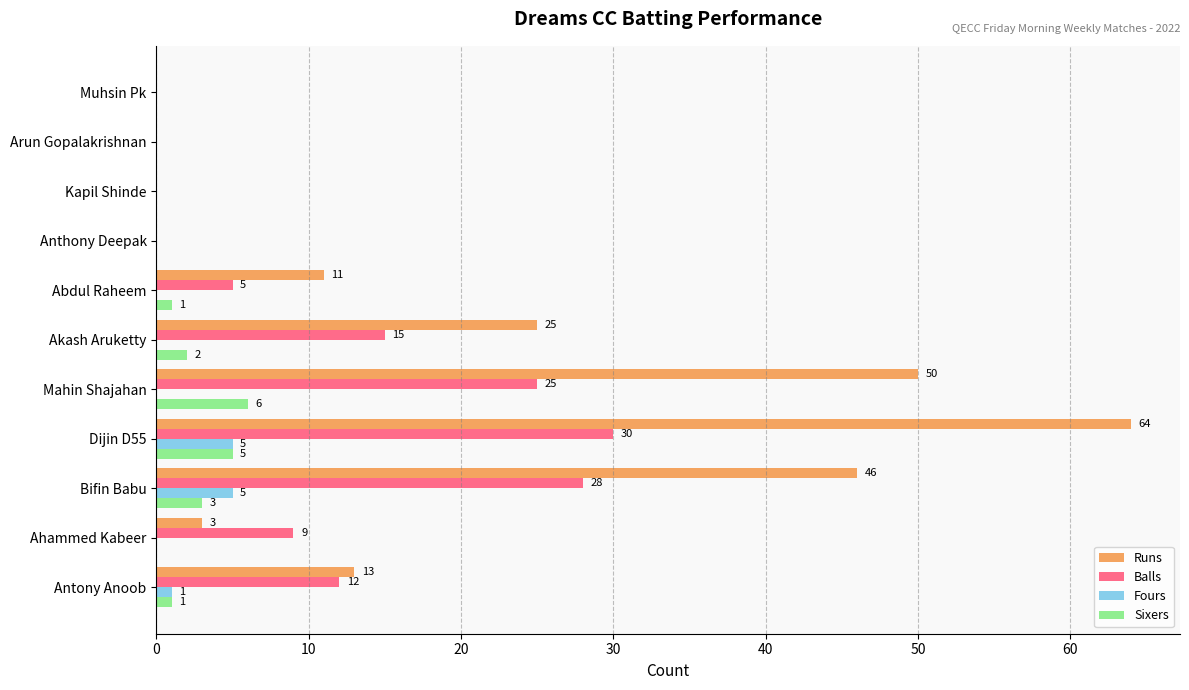

Is it true that Fours equals 2 at Dijin D55?

False